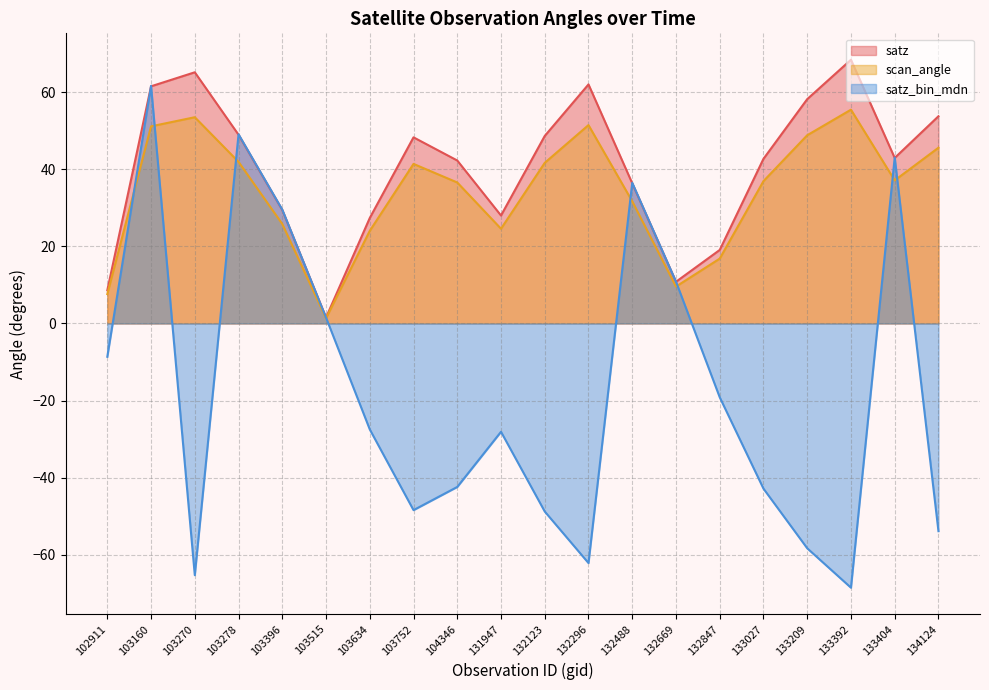

The value of satz_bin_mdn at 132123 is -27.6. True or false?

False